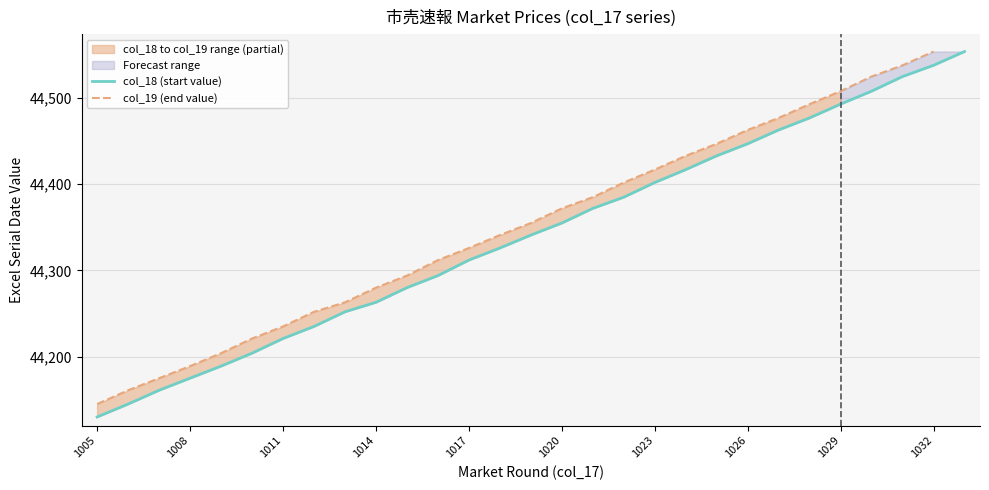

Rank the categories by value from highest to lowest.

1033, 1032, 1031, 1030, 1029, 1028, 1027, 1026, 1025, 1024, 1023, 1022, 1021, 1020, 1019, 1018, 1017, 1016, 1015, 1014, 1013, 1012, 1011, 1010, 1009, 1008, 1007, 1006, 1005